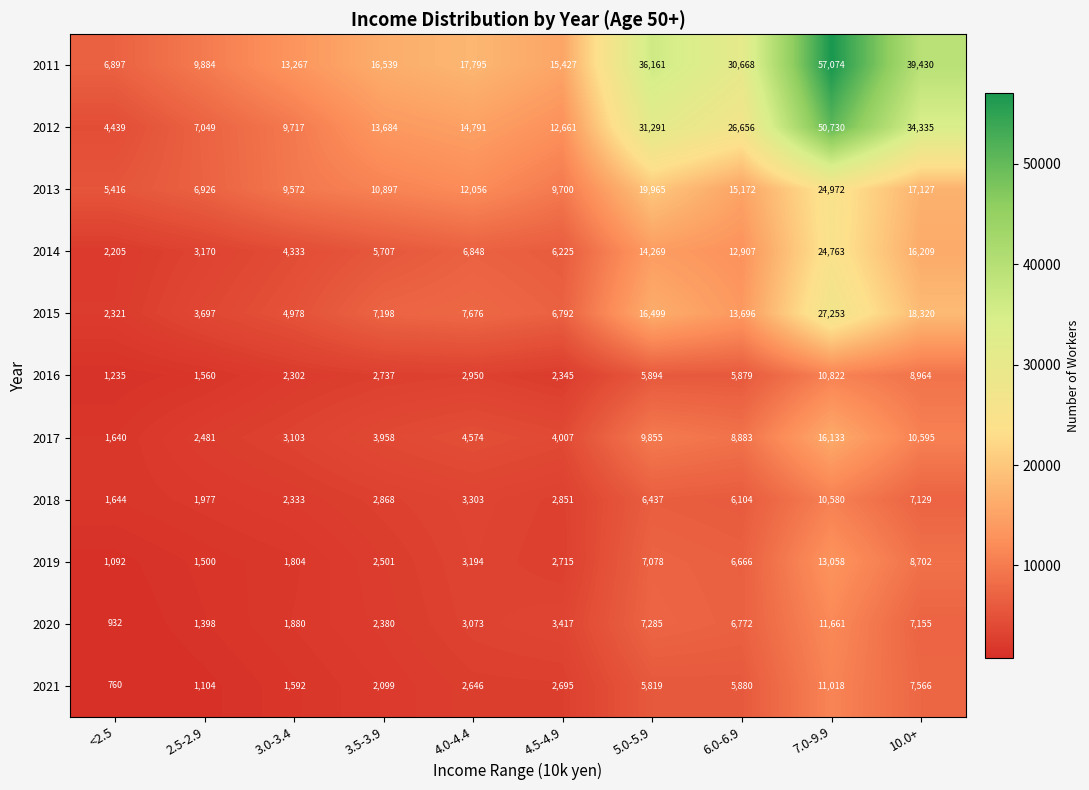

At which category is the sum across all series the highest?

7.0-9.9